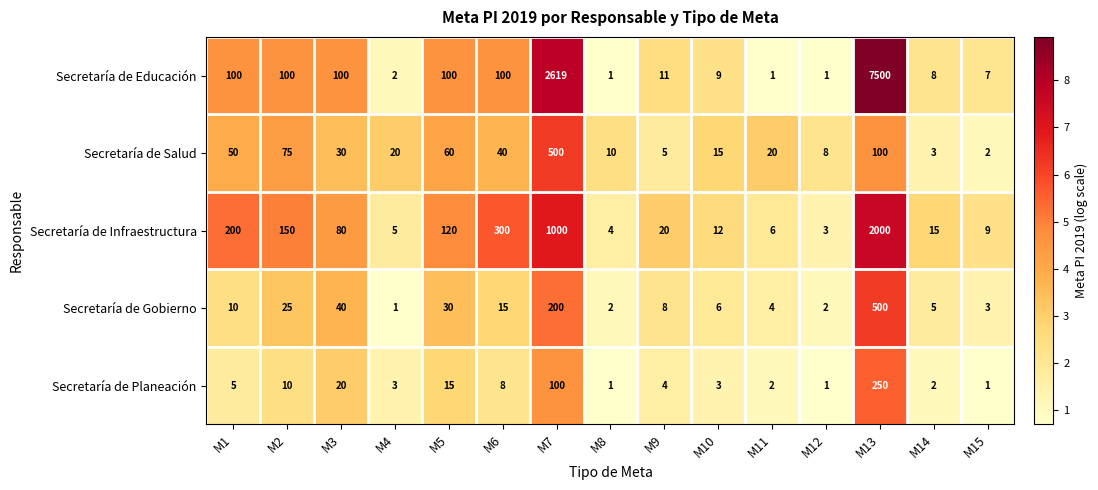

Which label corresponds to the largest value in the chart?

M13